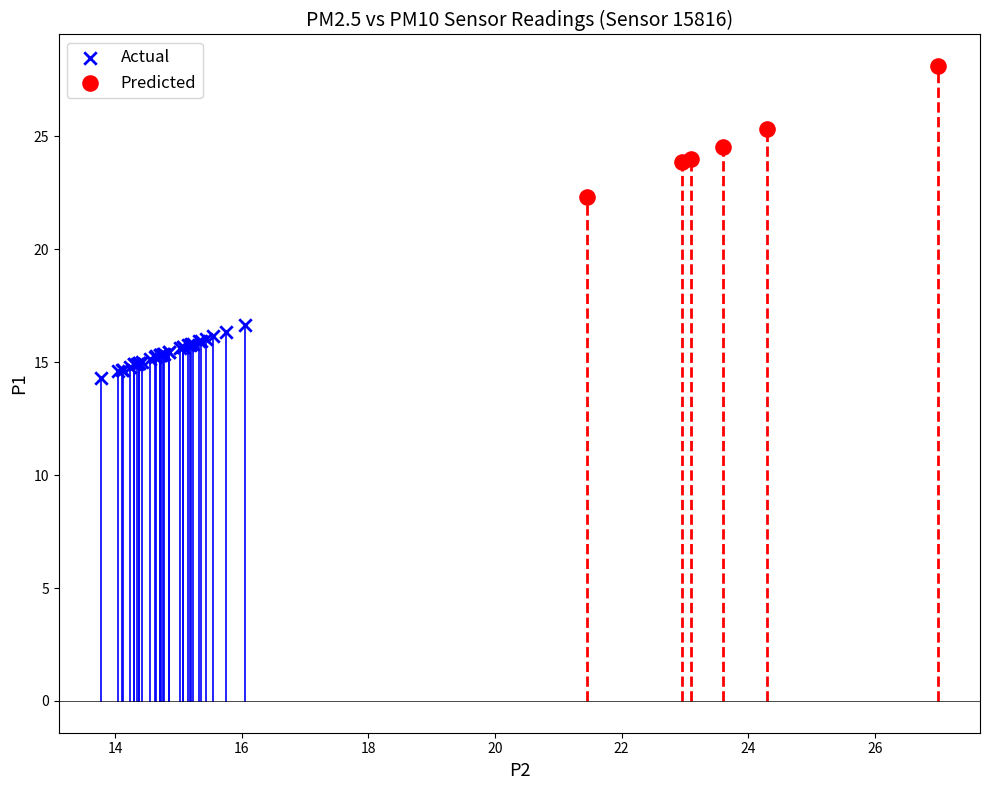

Which series contains the lowest Y value?

Actual